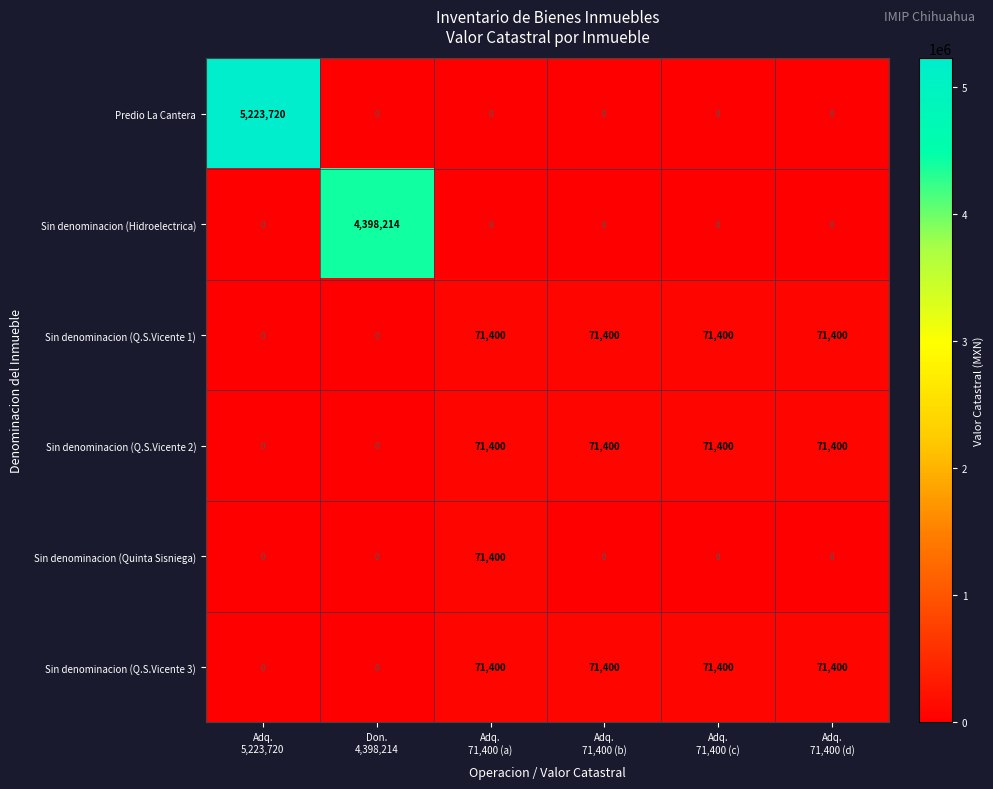

What is the difference between the maximum and second lowest values in the Sin denominacion (Q.S.Vicente 2) series?

71400